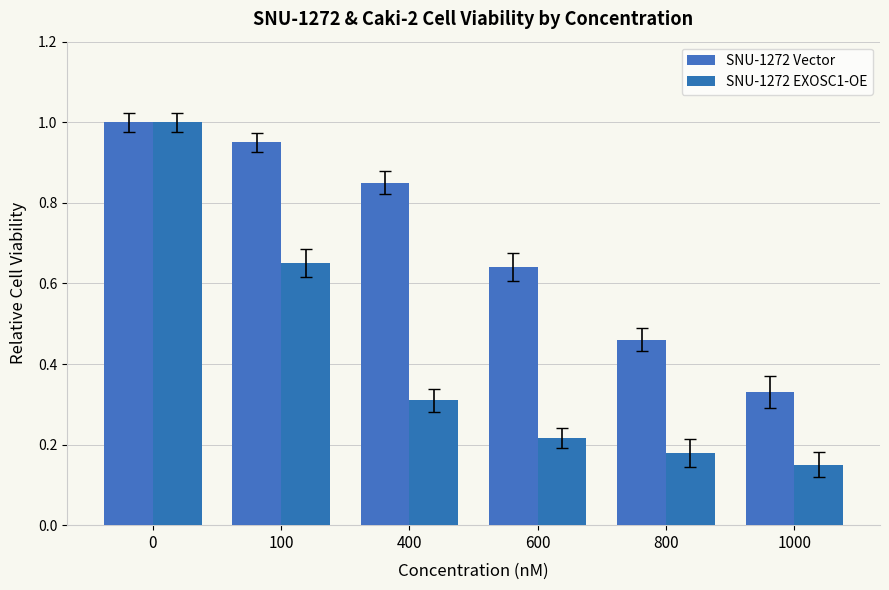

Between 100 and 400, which series saw the biggest shift?

SNU-1272 EXOSC1-OE